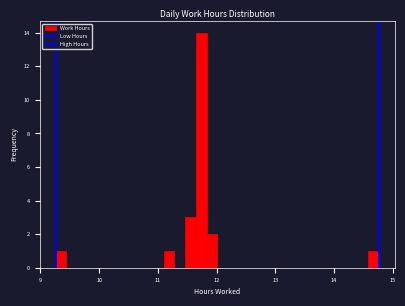

Read against the x-axis, roughly where is the centre of the tallest bar?

11.7